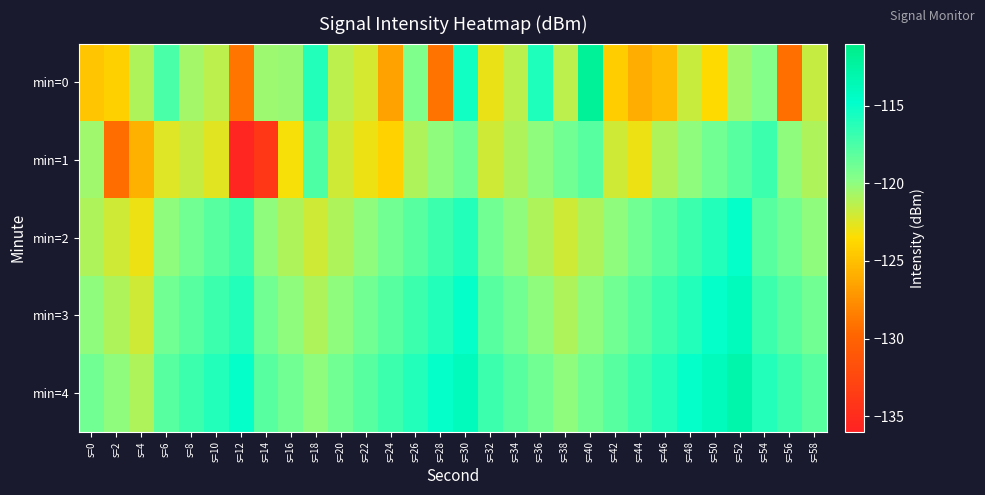

Which series has the largest total across all categories?

min=4